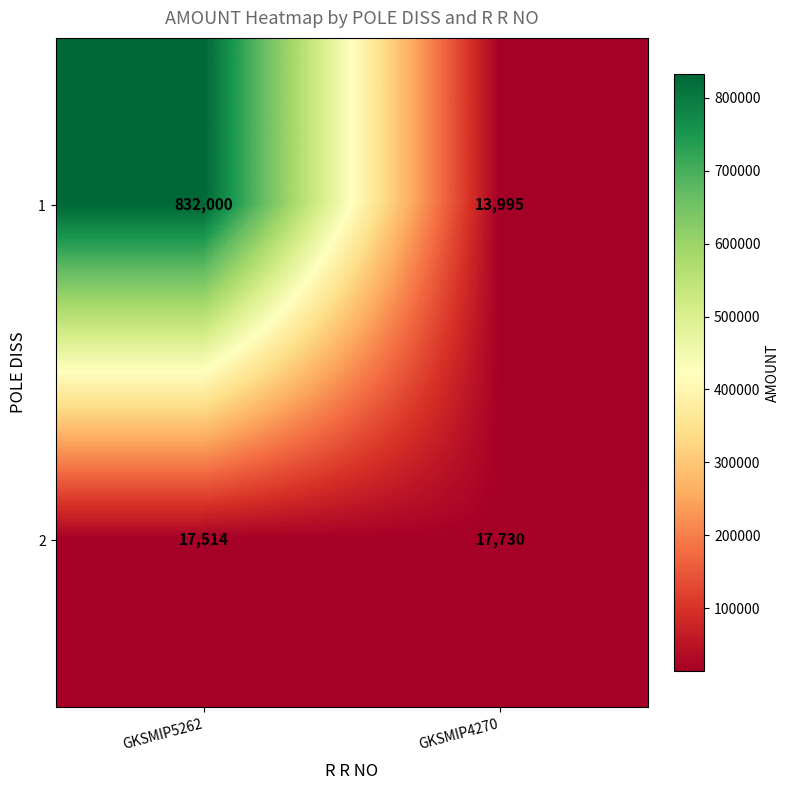

What is the total value across all series at GKSMIP4270?

31725